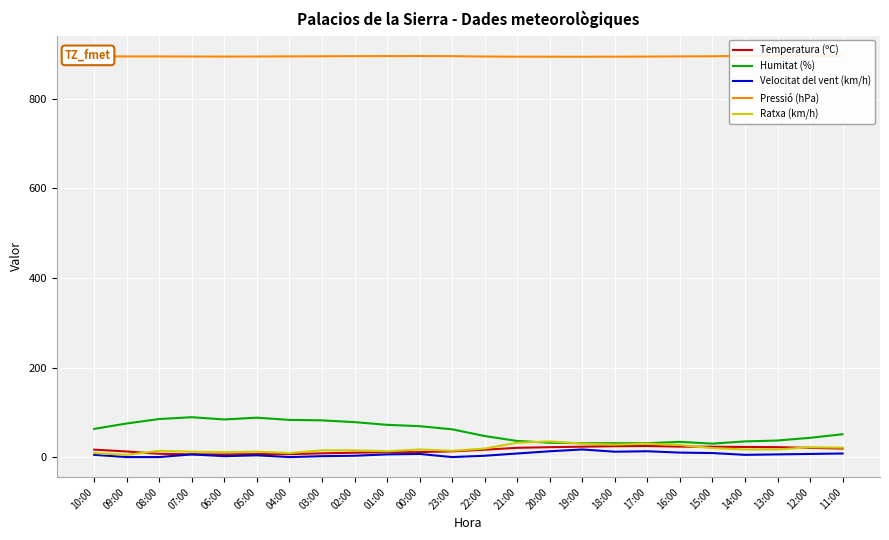

What is the greatest value displayed?

896.2